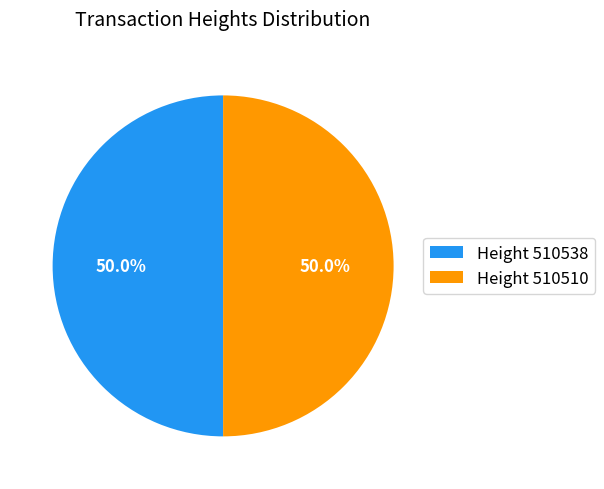

Combined, what portion of the pie is Height 510510 and Height 510538?

100.0%